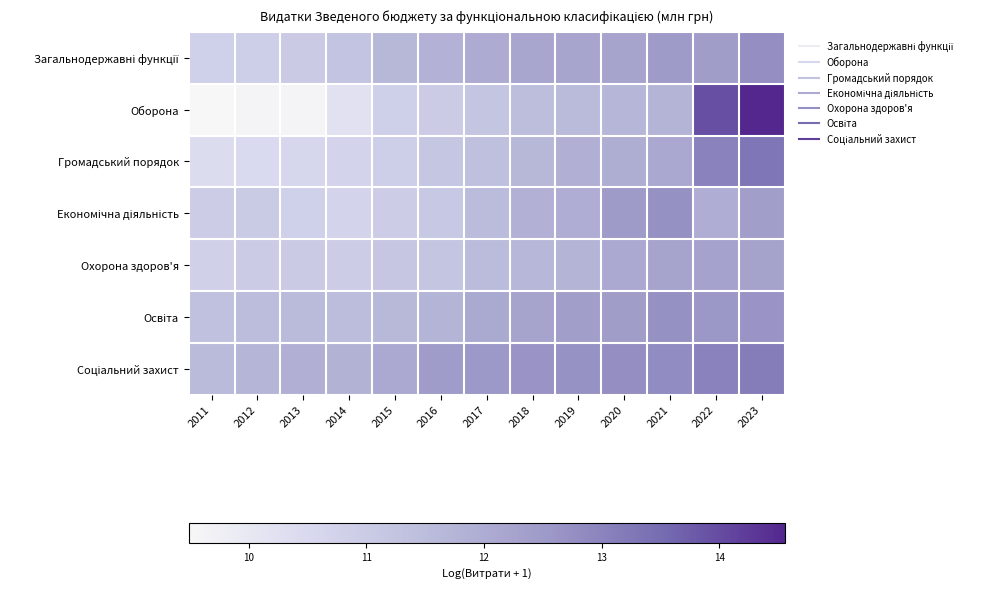

How many series are shown in this chart?

7